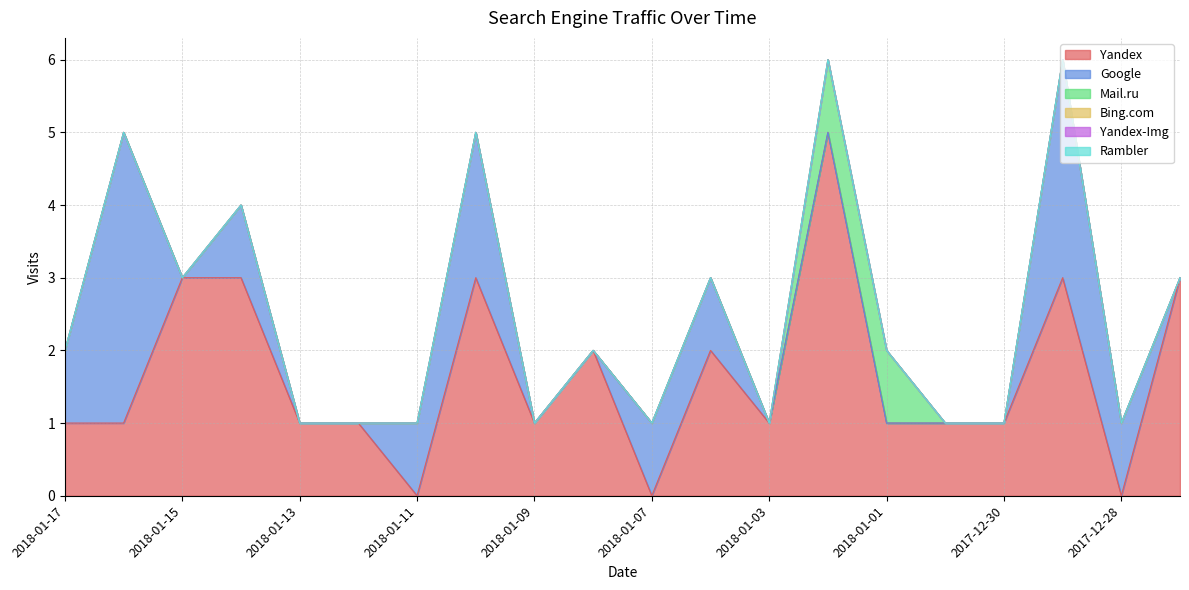

Reading left to right, extract all data points from this chart.

Yandex: 1	1	3	3	1	1	0	3	1	2	0	2	1	5	1	1	1	3	0	3
Google: 1	4	0	1	0	0	1	2	0	0	1	1	0	0	0	0	0	3	1	0
Mail.ru: 0	0	0	0	0	0	0	0	0	0	0	0	0	1	1	0	0	0	0	0
Bing.com: 0	0	0	0	0	0	0	0	0	0	0	0	0	0	0	0	0	0	0	0
Yandex-Img: 0	0	0	0	0	0	0	0	0	0	0	0	0	0	0	0	0	0	0	0
Rambler: 0	0	0	0	0	0	0	0	0	0	0	0	0	0	0	0	0	0	0	0